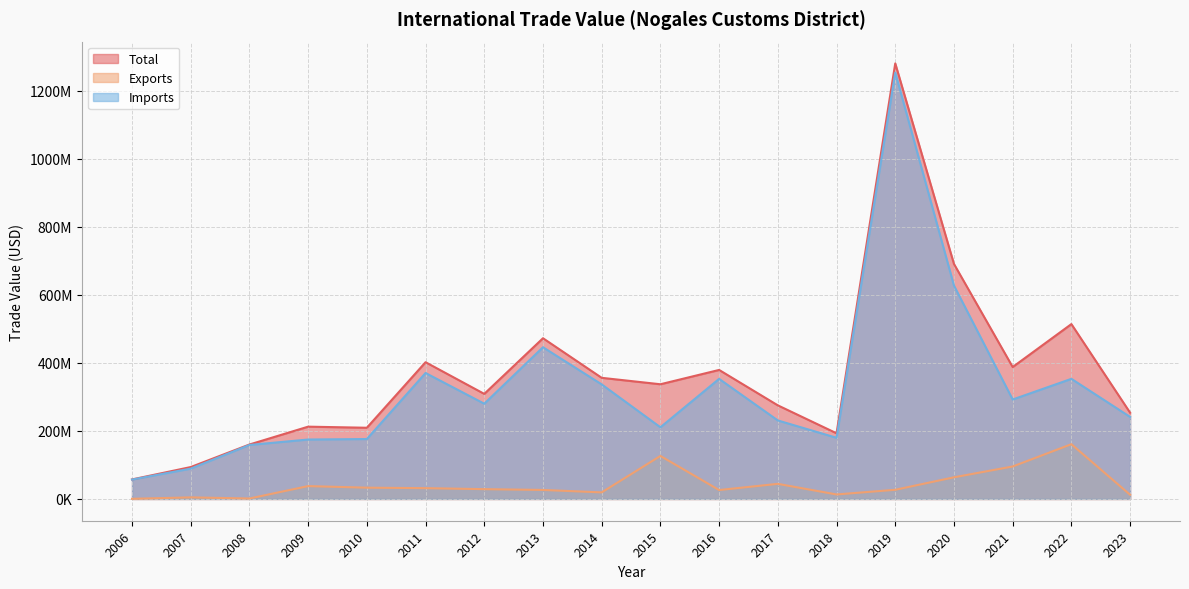

Reading right to left, list all the values displayed in this chart.

Total: 2023=253433155.1	2022=513817269.7	2021=387657030.5	2020=690537976.4	2019=1279810916.0	2018=192966225.3	2017=275020867.7	2016=379079641.2	2015=337007330.6	2014=355916787.7	2013=472230404.9	2012=308711686.9	2011=401811693.0	2010=209218759.9	2009=212404208.4	2008=159947201.3	2007=93732609.3	2006=57338178.0
Exports: 2023=12345100.0	2022=160891939.0	2021=95423091.0	2020=63630880.0	2019=26921769.0	2018=13228626.0	2017=44384609.0	2016=26197229.0	2015=126405606.0	2014=19288845.0	2013=26454876.0	2012=28820550.0	2011=31727731.0	2010=33140123.0	2009=37776134.0	2008=1330473.0	2007=4655373.0	2006=411000.0
Imports: 2023=241088056.0	2022=352925330.0	2021=292233939.0	2020=626907095.0	2019=1252889146.0	2018=179737600.0	2017=230636258.0	2016=352882413.0	2015=210601719.0	2014=336627943.0	2013=445775529.0	2012=279891137.0	2011=370083962.0	2010=176078637.0	2009=174628047.0	2008=158616729.0	2007=89077226.0	2006=56927178.0